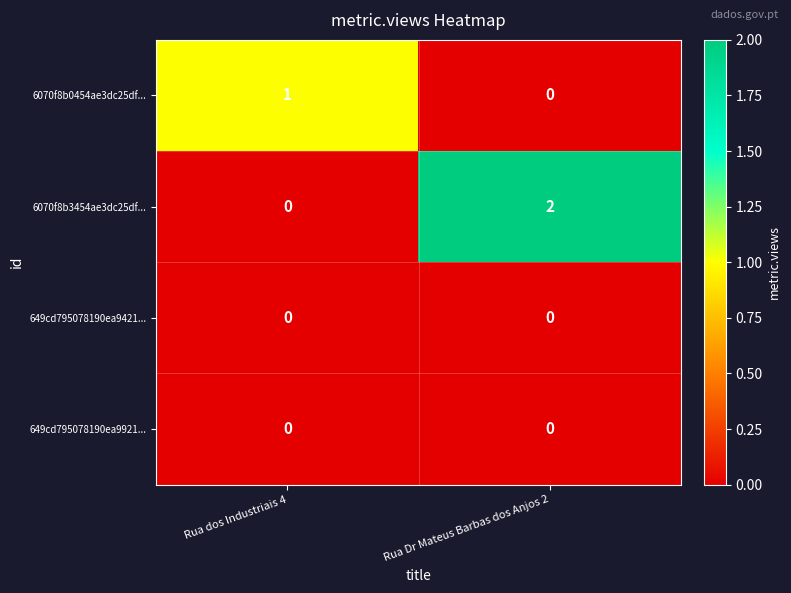

Which series has the widest spread of values?

6070f8b3454ae3dc25df...